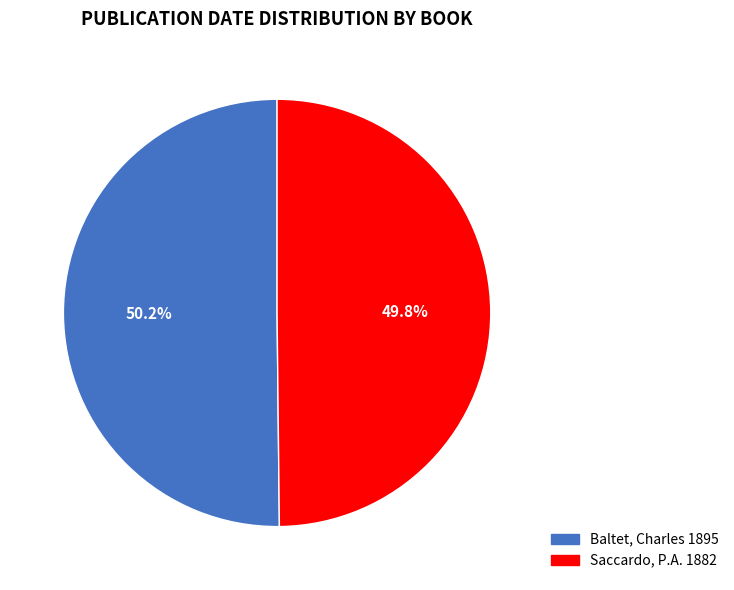

Is there a majority slice in this chart?

Yes